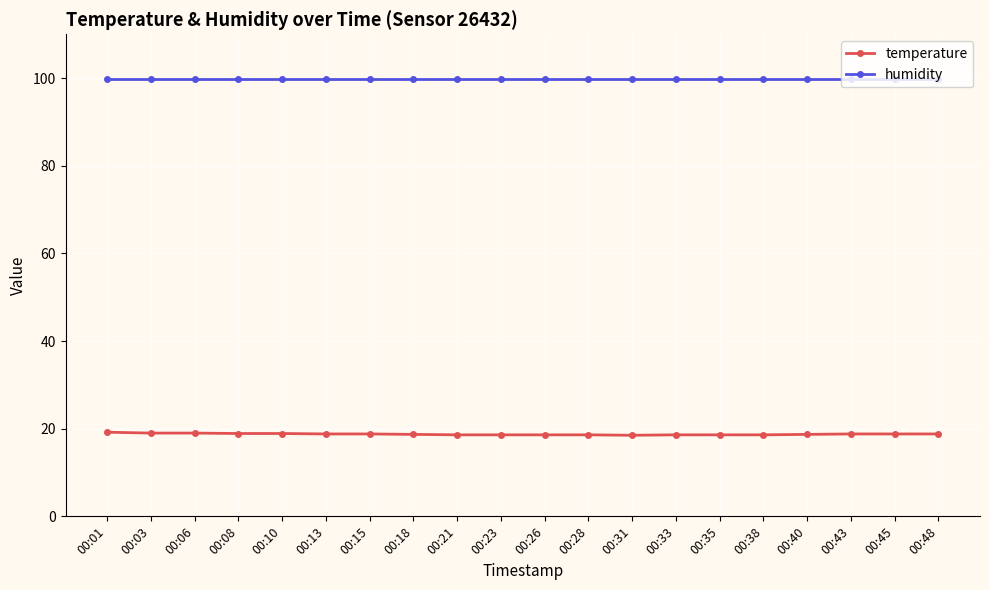

What is the maximum value shown in the chart?

99.9